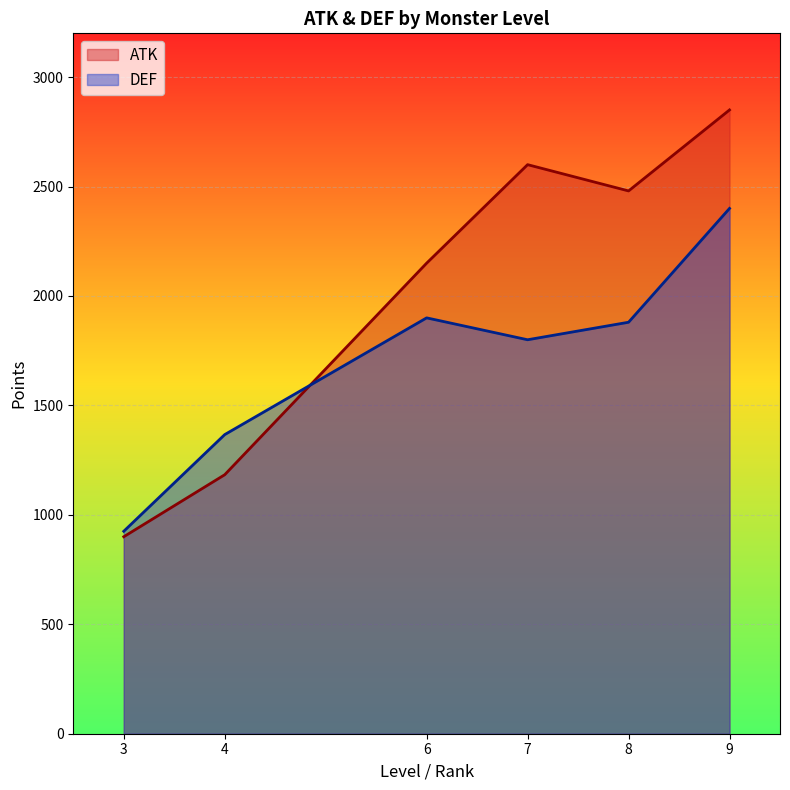

Which series changed the most between 4 and 12?

ATK